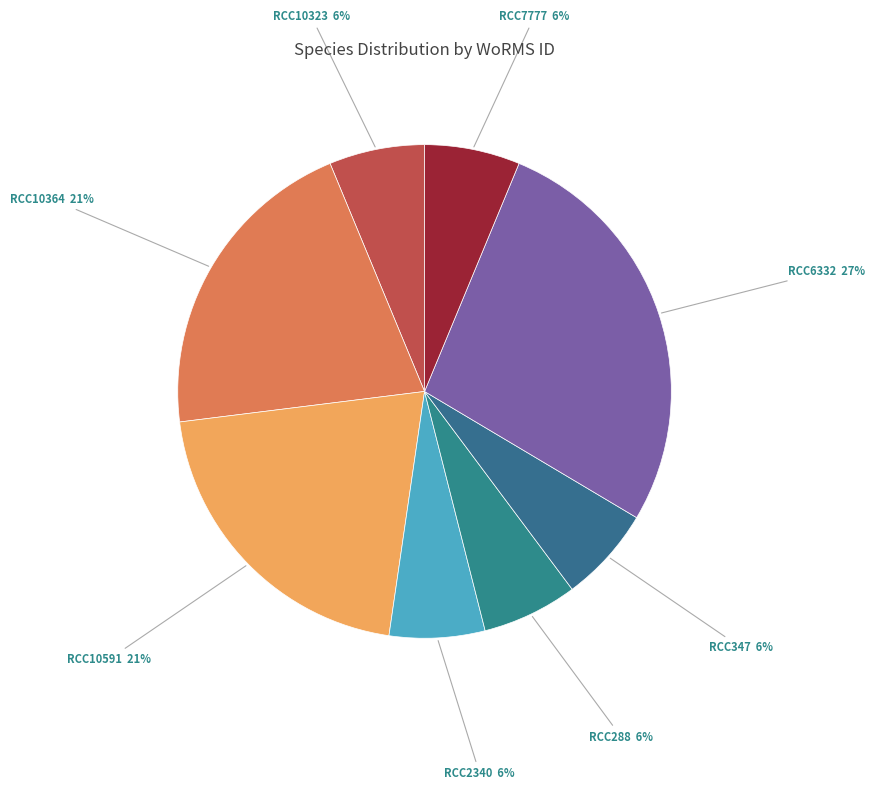

Combined, do RCC10591 and RCC347 account for over 50%?

No